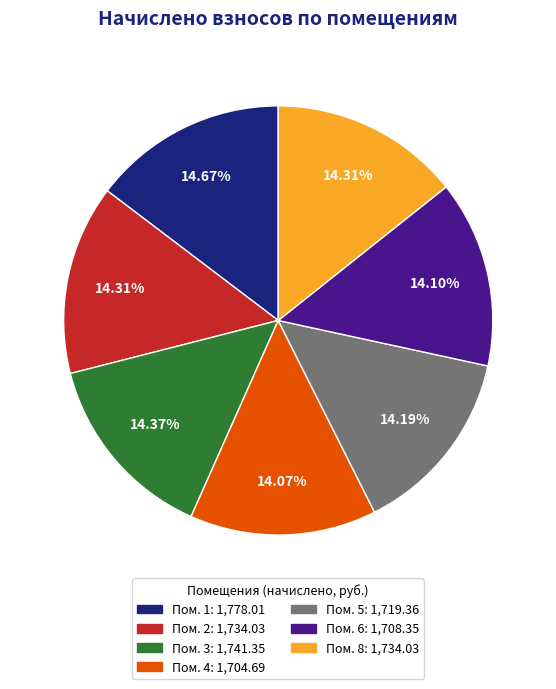

Is there any slice that represents more than half of the pie?

No